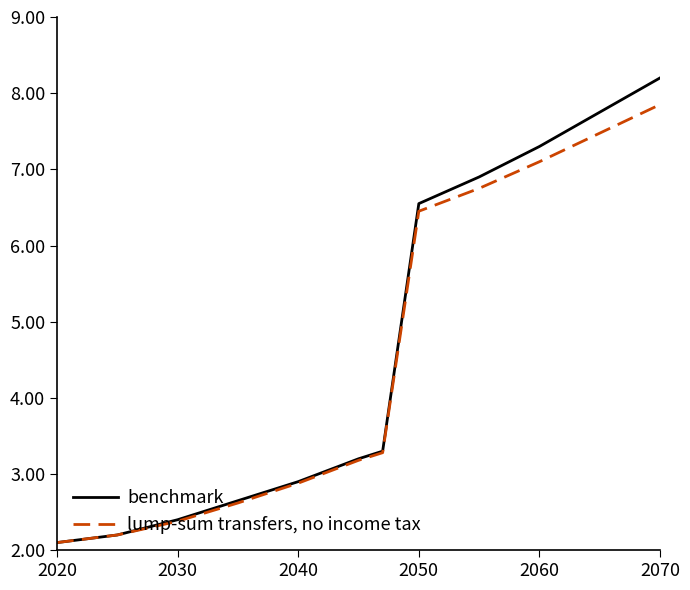

What is the lowest value of the lump-sum transfers, no income tax series?

2.1